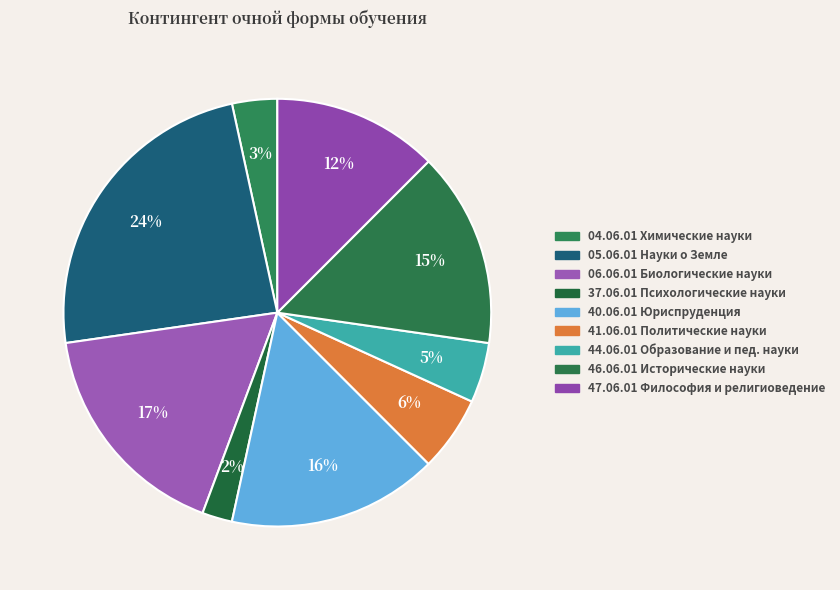

How many slices are in this pie chart?

9